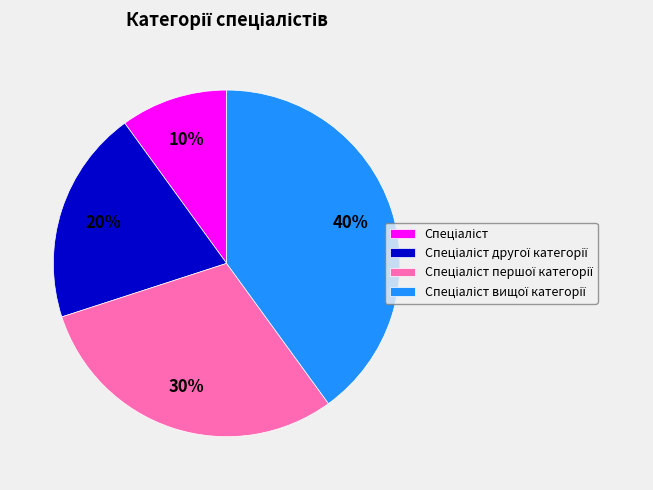

To the nearest percent, what is the difference between the largest and smallest slice percentages?

30%